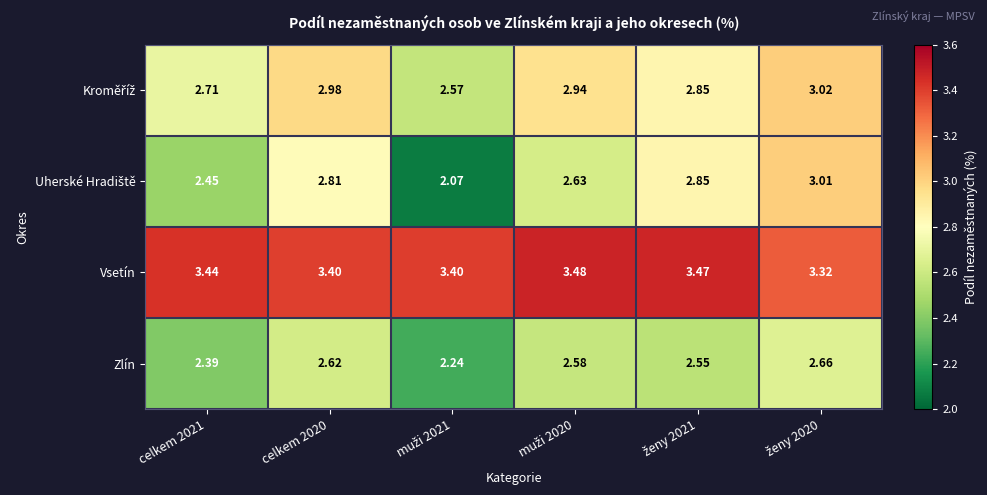

What is the total value across all series at muži 2021?

10.3